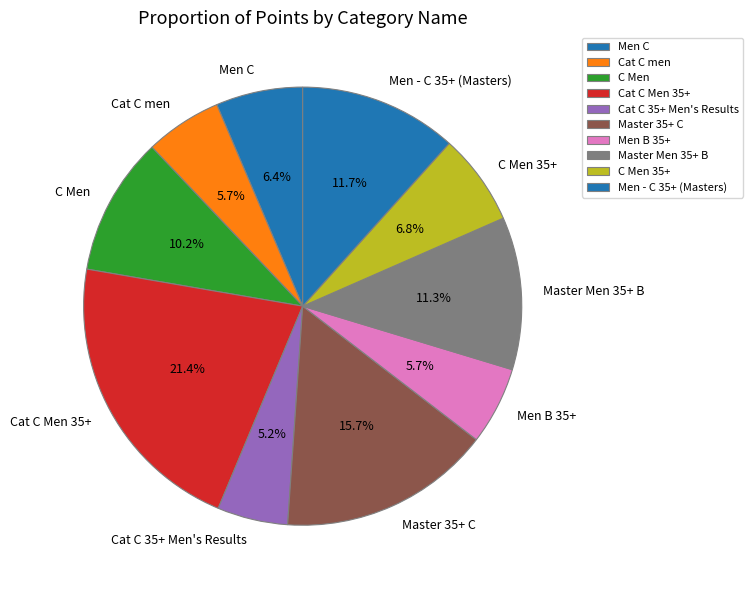

What is the ratio of the value at Master 35+ C to the value at Master Men 35+ B?

1.4